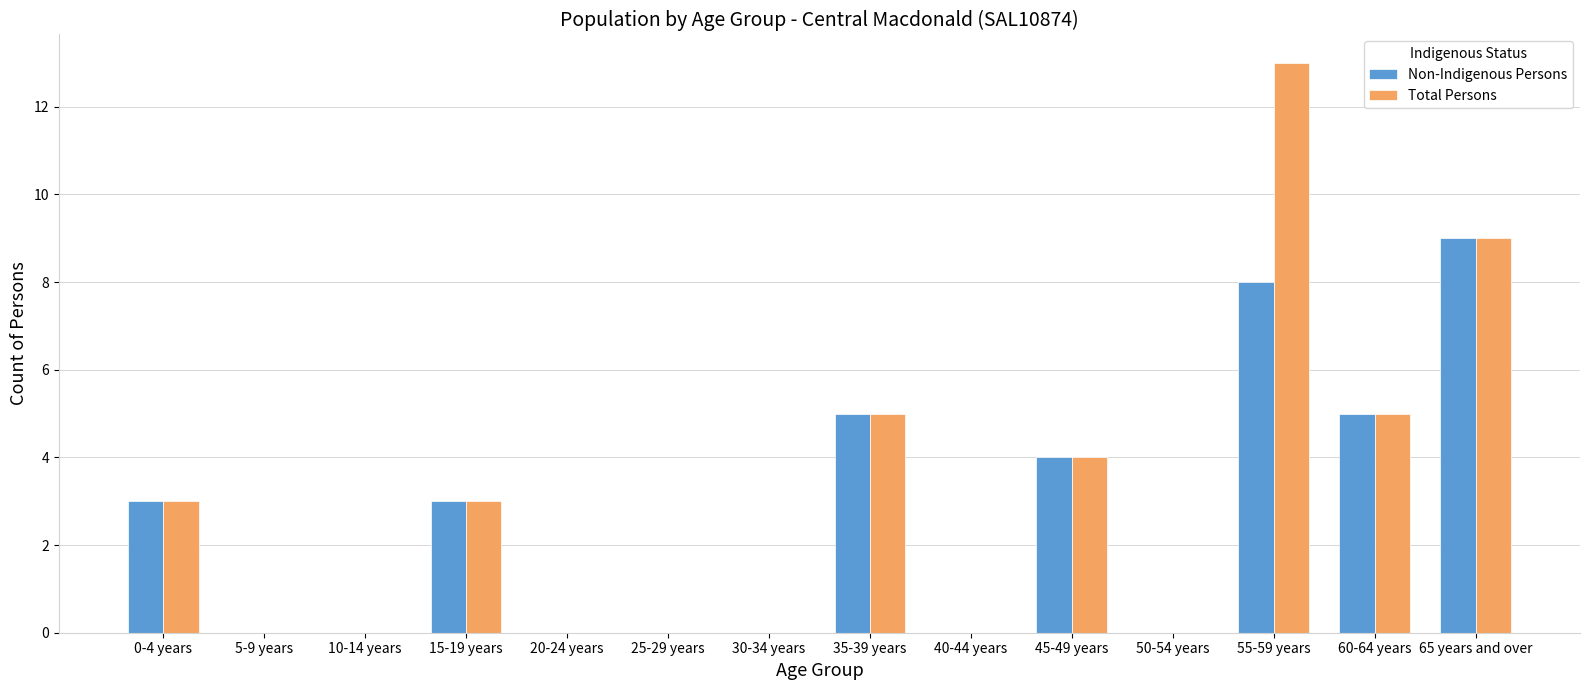

How many categories are shown in the chart?

14